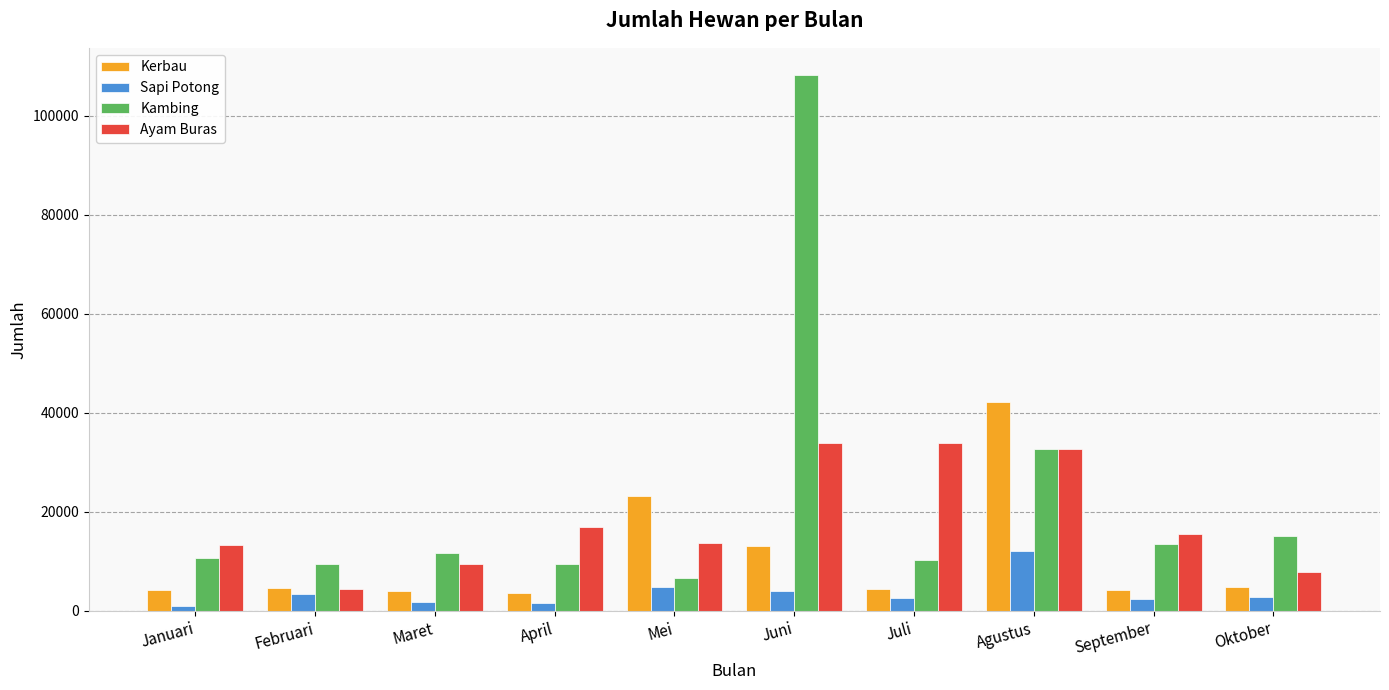

Count the number of categories in the chart.

10